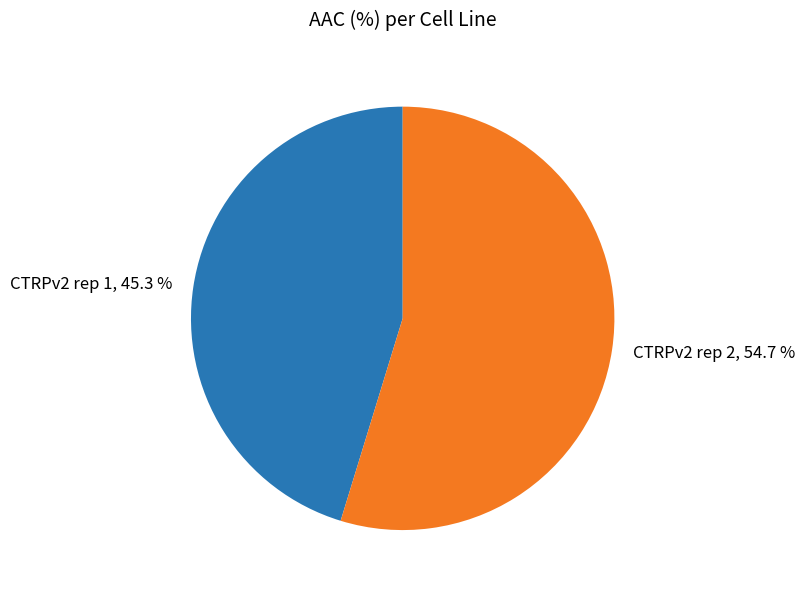

Rank the categories by value from highest to lowest.

CTRPv2 rep 2, CTRPv2 rep 1